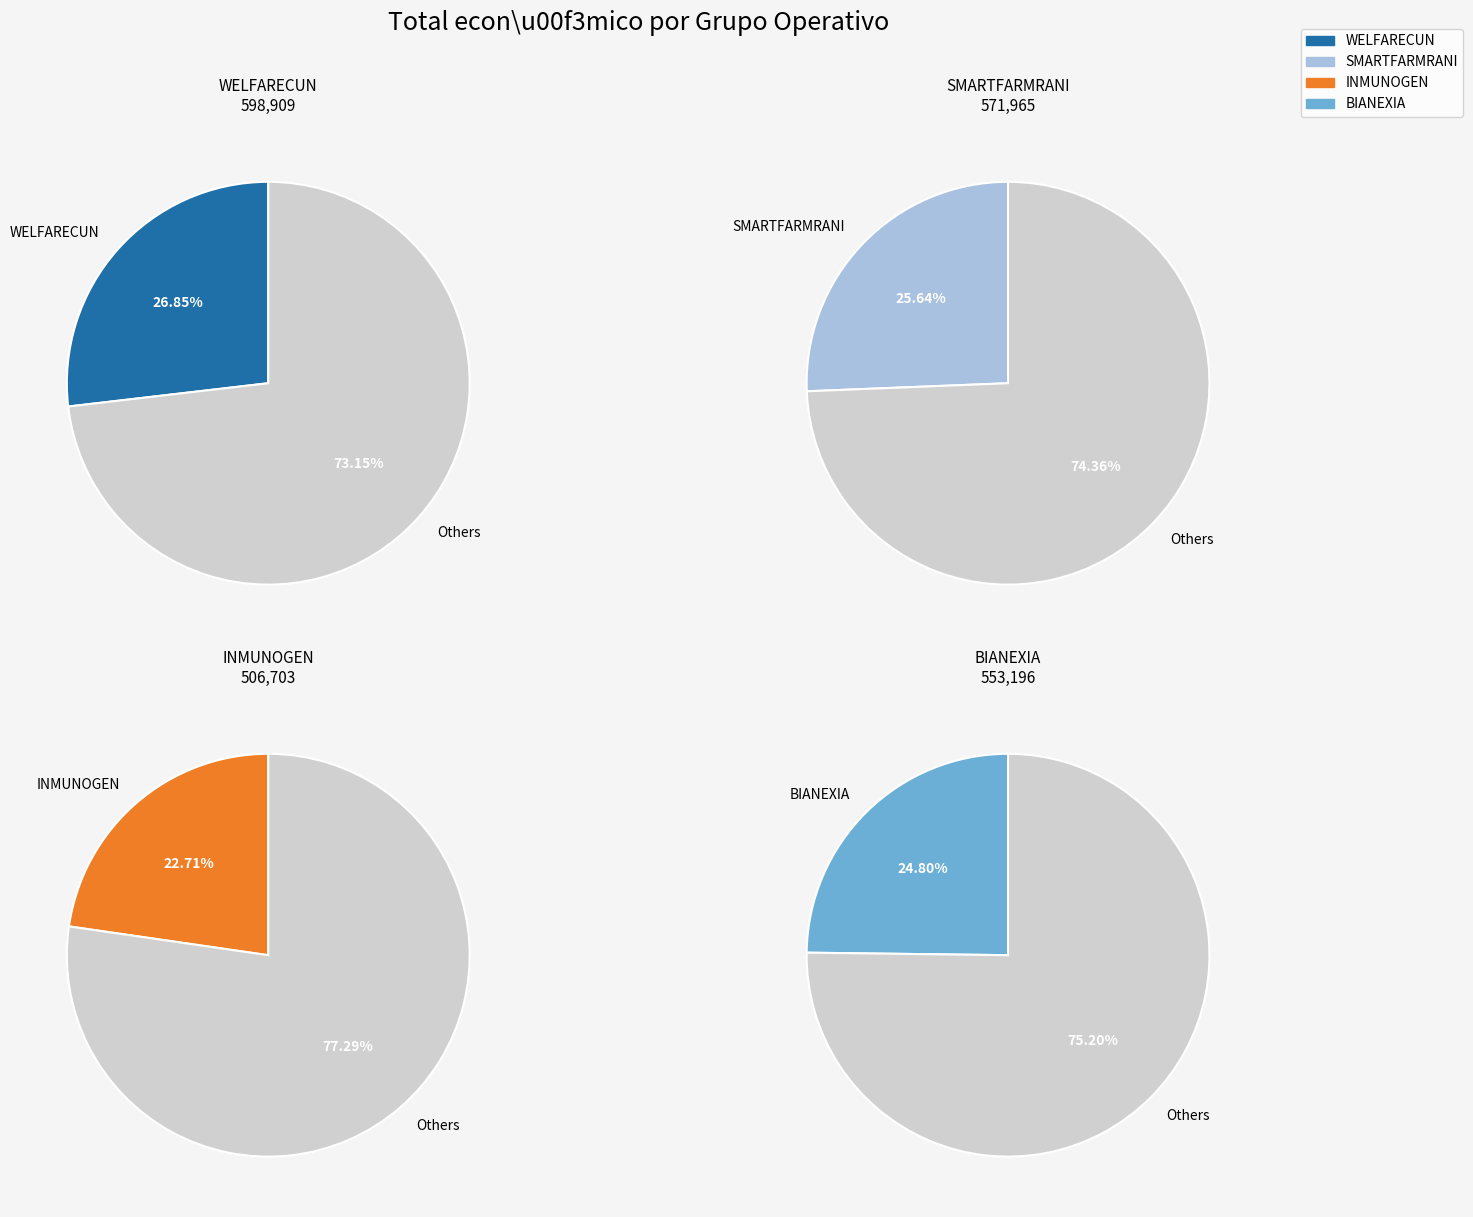

Does any single category account for the majority?

No